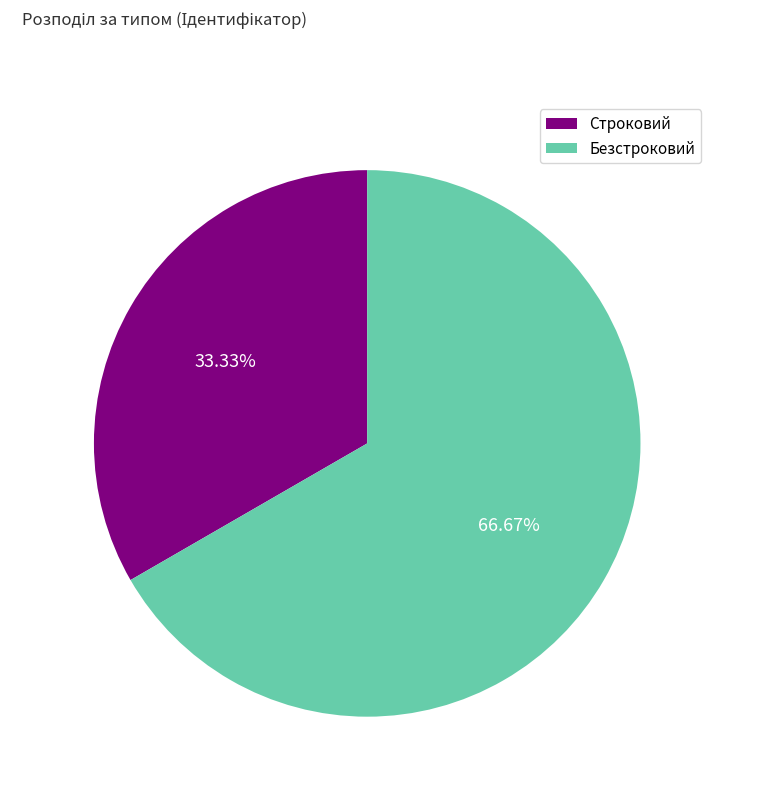

Approximately how many times larger is the value at Безстроковий compared to Строковий?

2.0